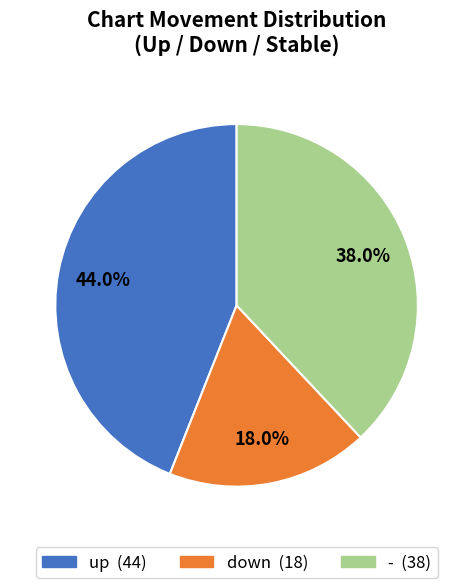

To the nearest percent, what is the combined percentage of - and up?

82%